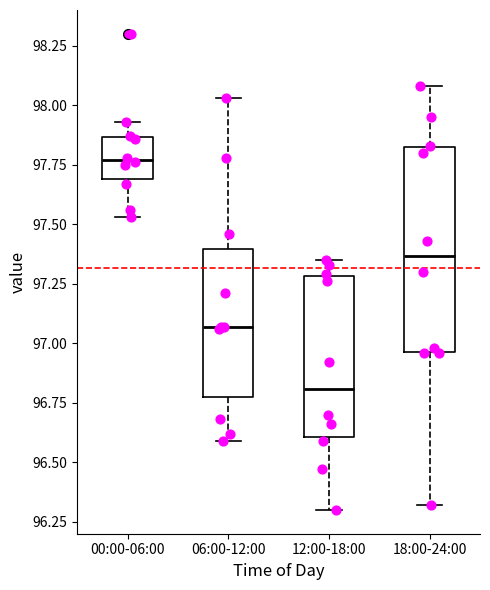

Reading left to right, transcribe this box plot: for each box, give where its median line is, the range the box spans, and where its two whiskers end, as read against the y-axis. The values are not printed on the chart, so give them approximately, as read against the axis.

00:00-06:00: median 97.75, box 97.70 to 97.85, whiskers 97.55 to 97.95
06:00-12:00: median 97.05, box 96.80 to 97.40, whiskers 96.60 to 98.05
12:00-18:00: median 96.80, box 96.60 to 97.30, whiskers 96.30 to 97.35
18:00-24:00: median 97.35, box 96.95 to 97.80, whiskers 96.30 to 98.10